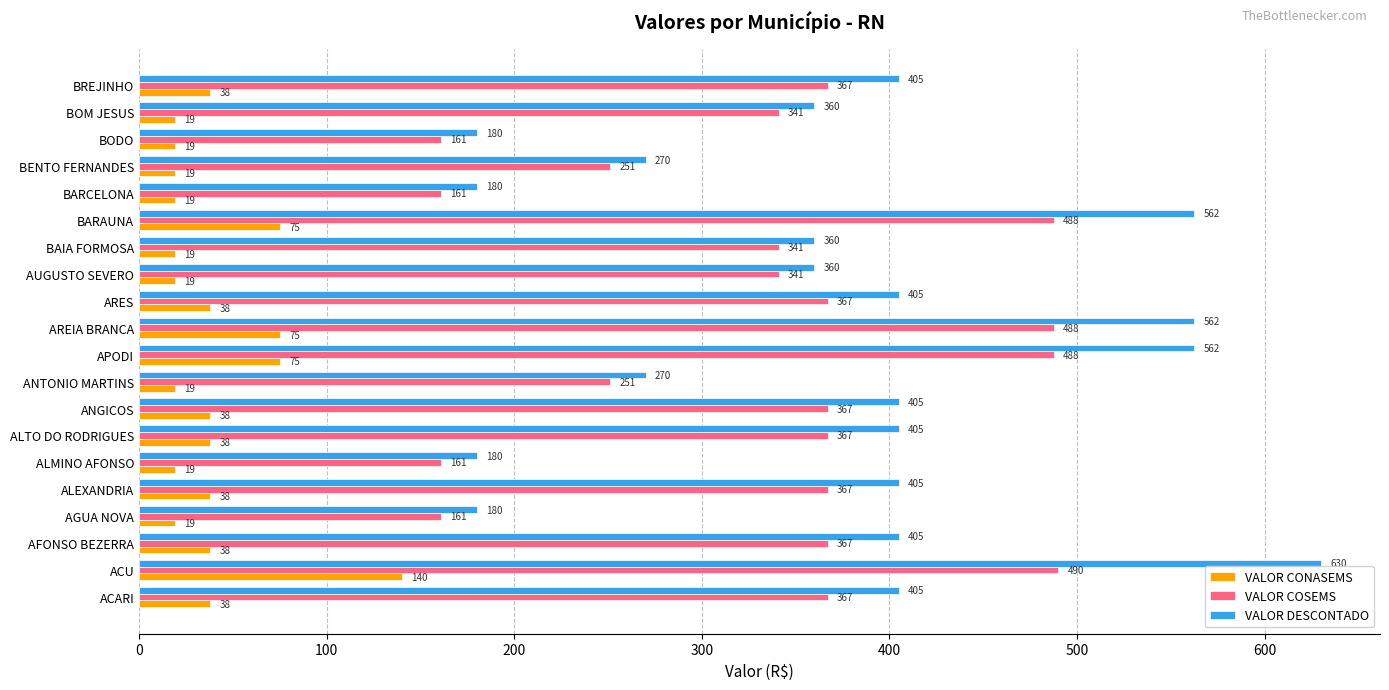

Which series has the largest range (max minus min)?

VALOR DESCONTADO